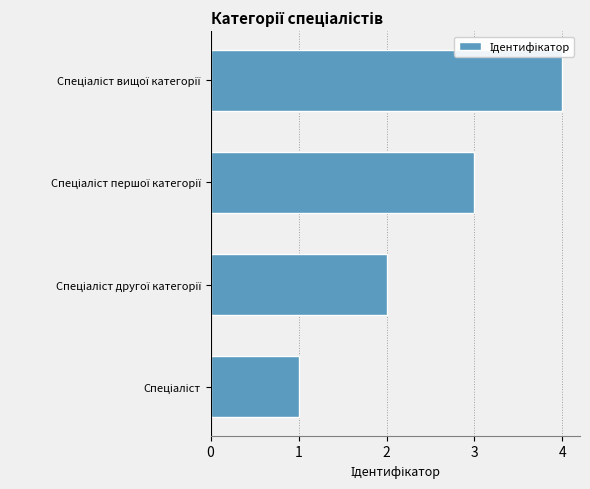

What is the difference between the maximum and minimum values?

3